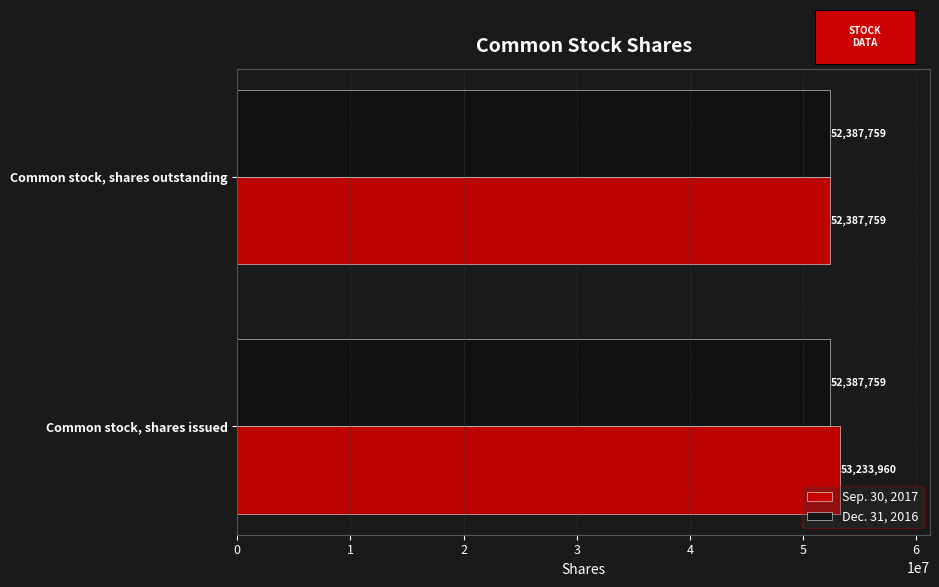

Where is Sep. 30, 2017 nearest to the value 52810859?

Common stock, shares outstanding